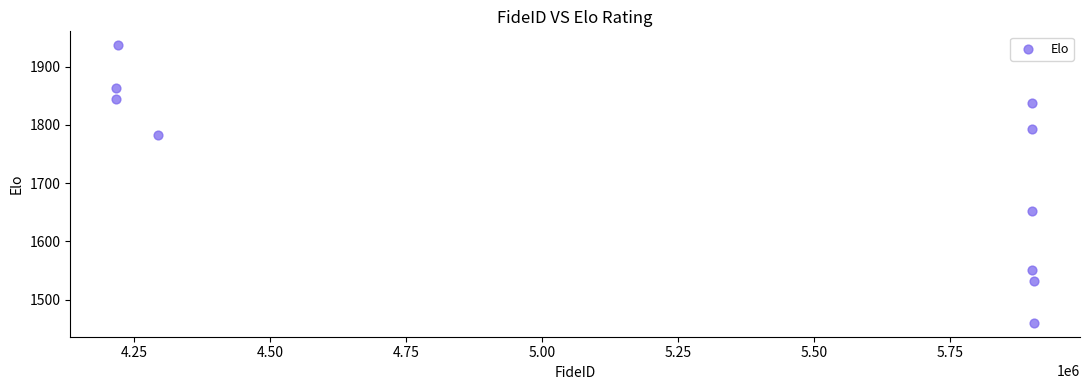

What Y value in the scatter plot is closest to 1698?

1653